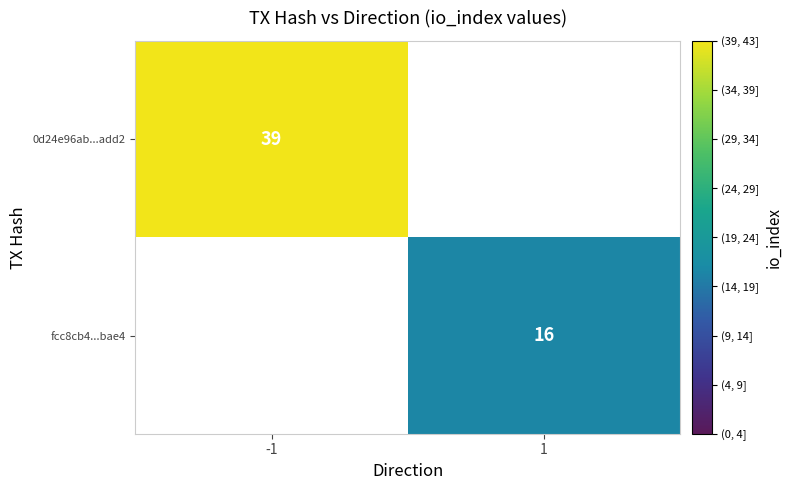

True or false: 0d24e96ab...add2 has a value of 39 at -1.

True